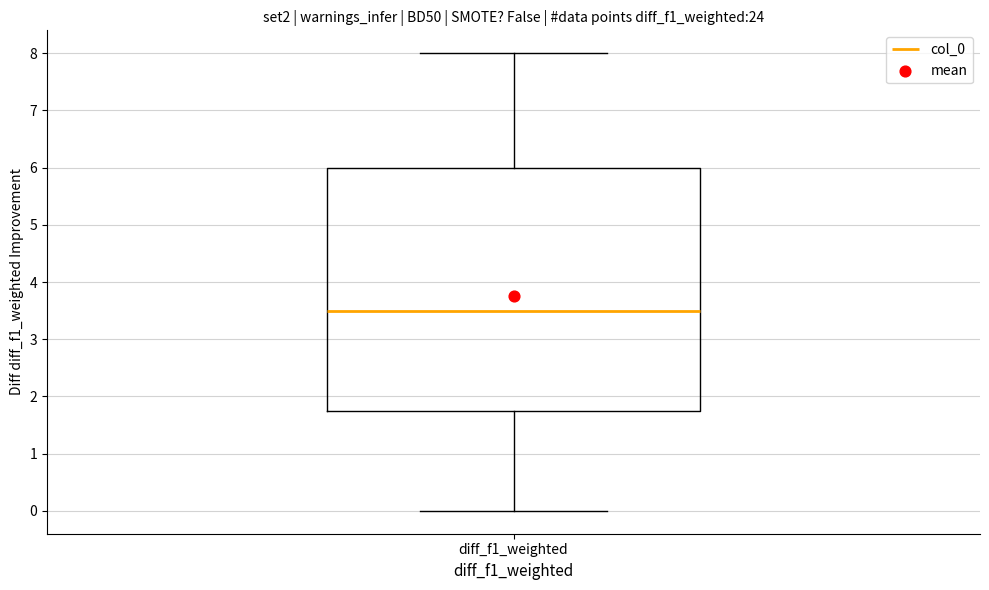

Read this box plot against the y-axis: the position of the median line, the range covered by the box, and the ends of both whiskers. The values are not printed on the chart, so give them approximately, as read against the axis.

median 3.5, box 1.8 to 6.0, whiskers 0.0 to 8.0